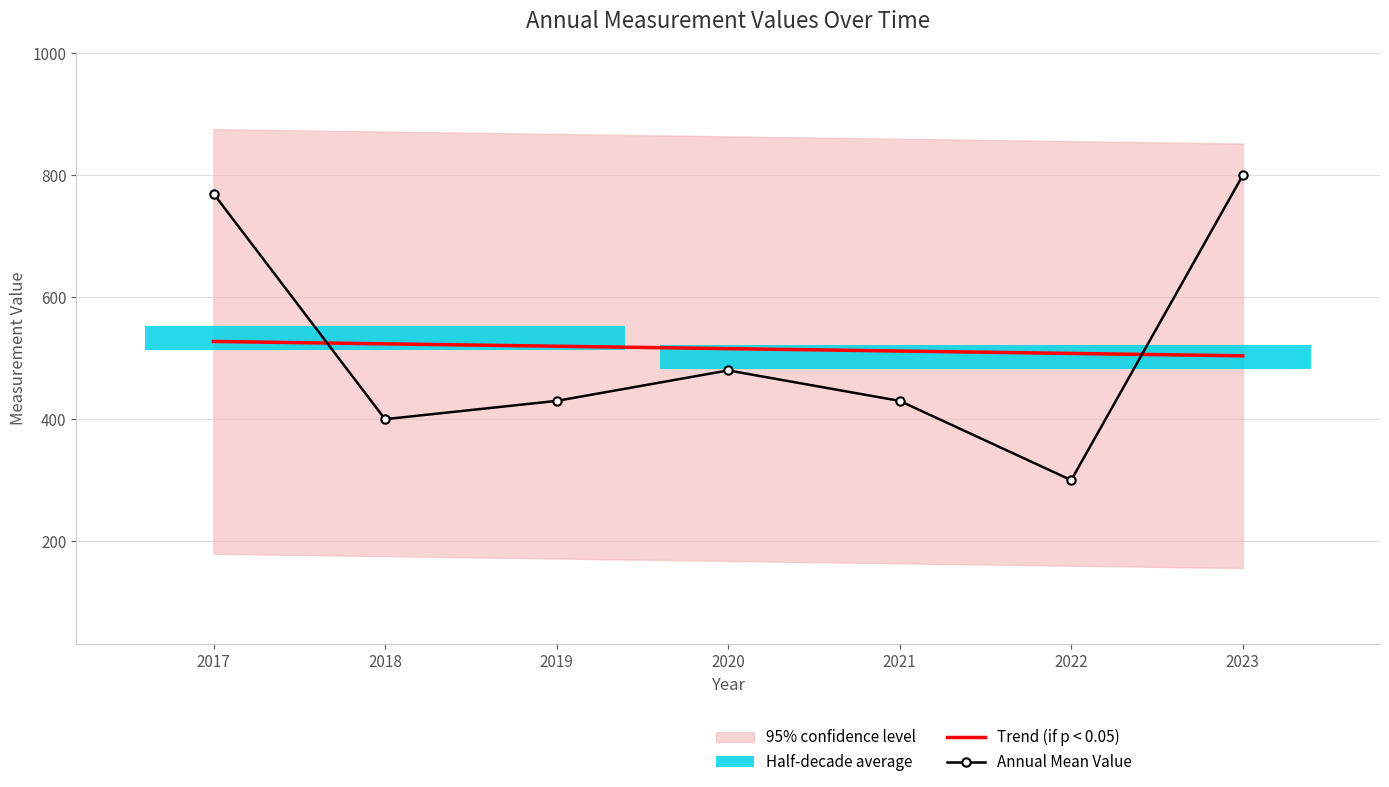

True or false: Trend (if p < 0.05) has more than 0 interior local peaks.

False